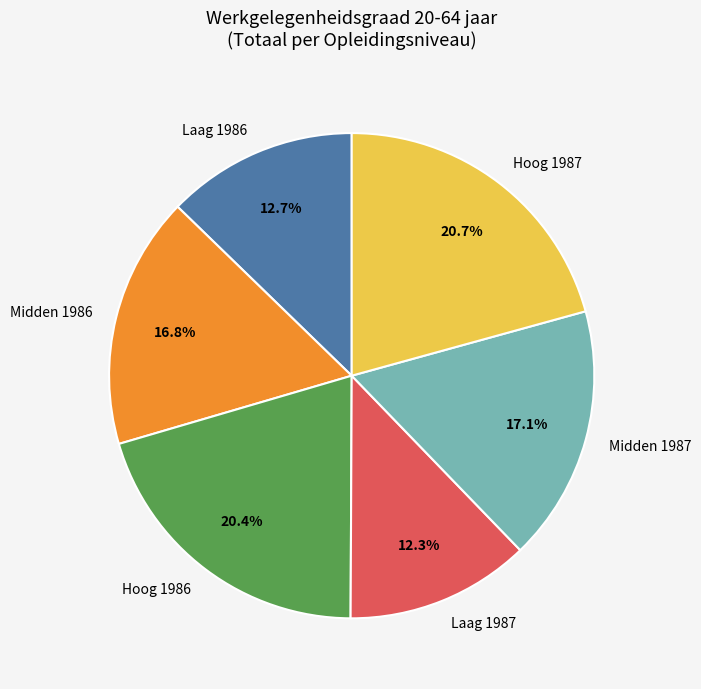

Count the number of slices in the pie.

6